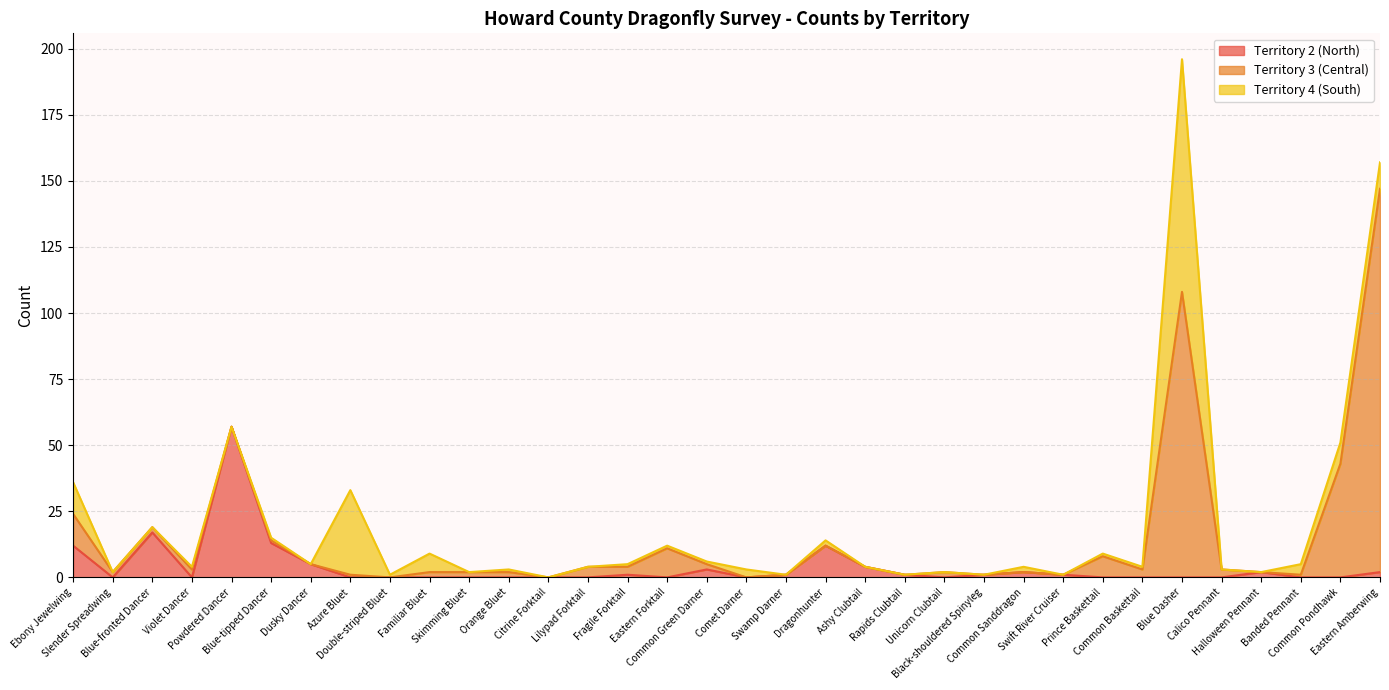

Rank the series by their maximum value, from lowest to highest.

Territory 2 (North), Territory 4 (South), Territory 3 (Central)